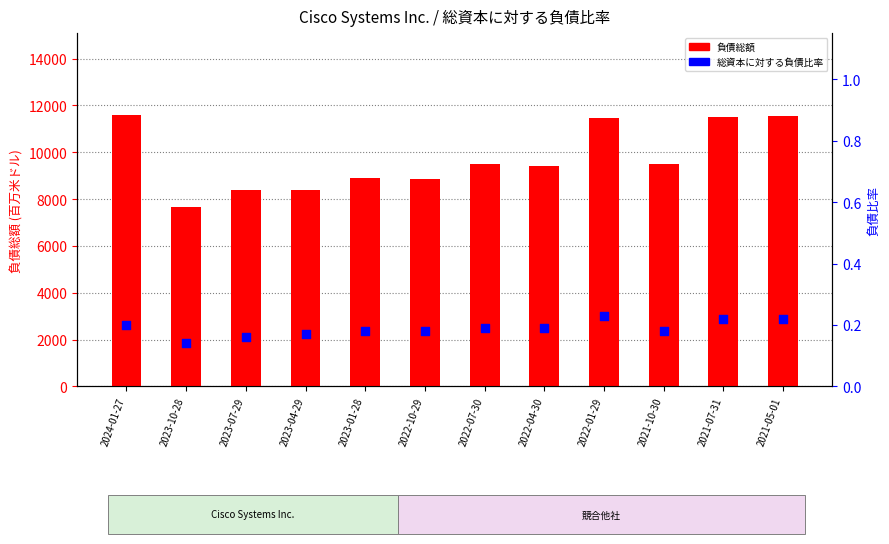

Which series has the largest Y range (max minus min)?

負債総額